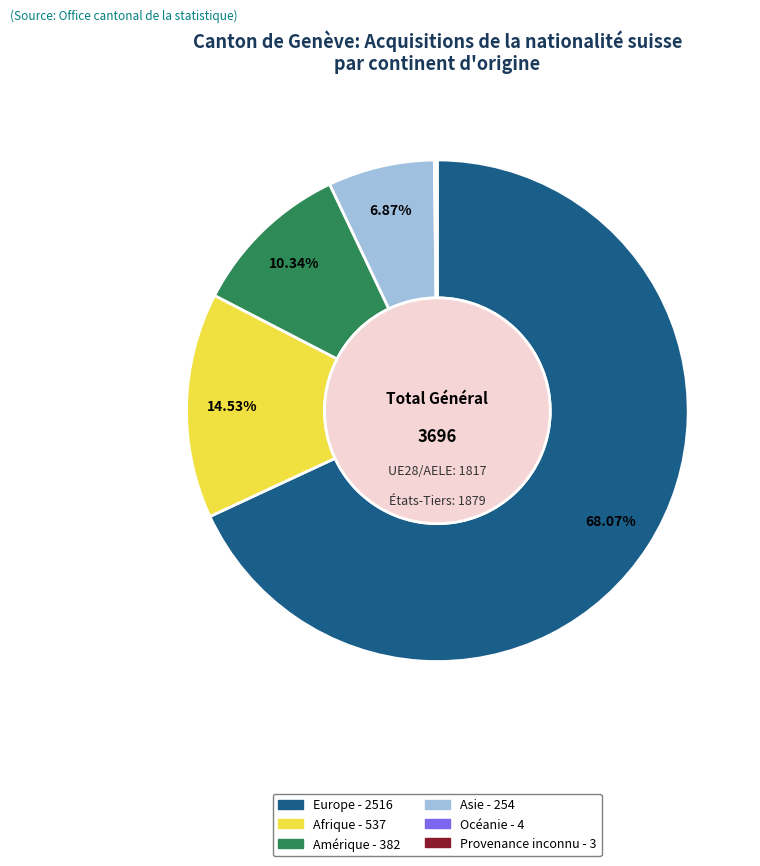

Between Amérique and Afrique, which is larger?

Afrique